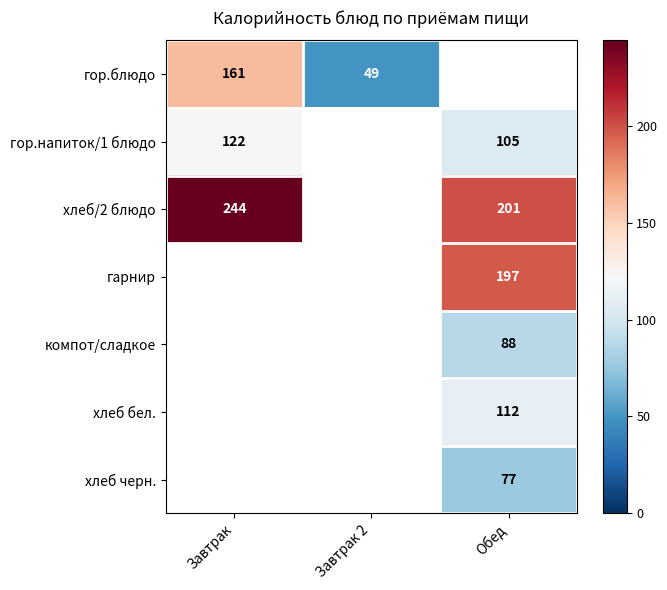

True or false: компот/сладкое has a value of 88 at Обед.

True